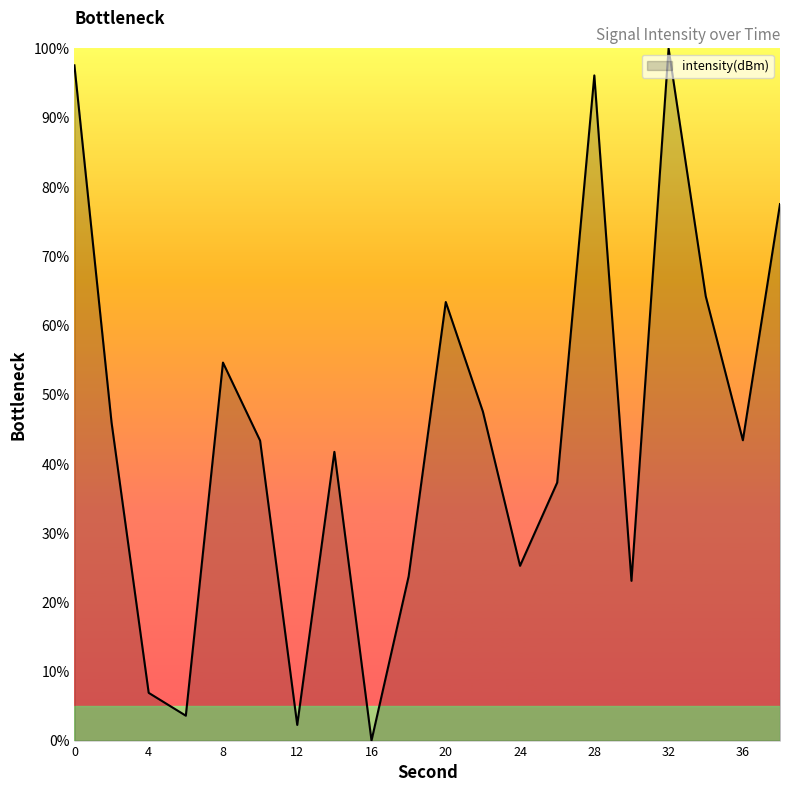

How many lines are shown in the chart?

1